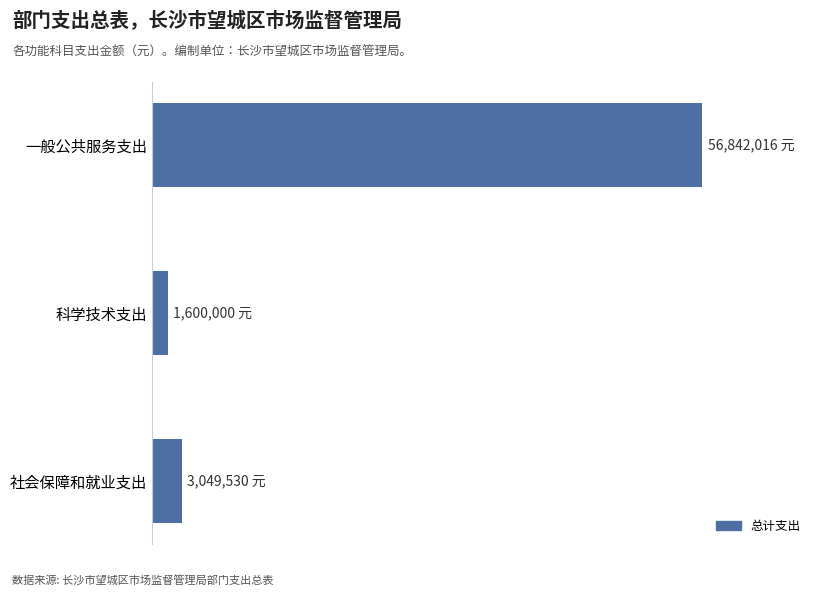

Rank the categories by value from lowest to highest.

科学技术支出, 社会保障和就业支出, 一般公共服务支出